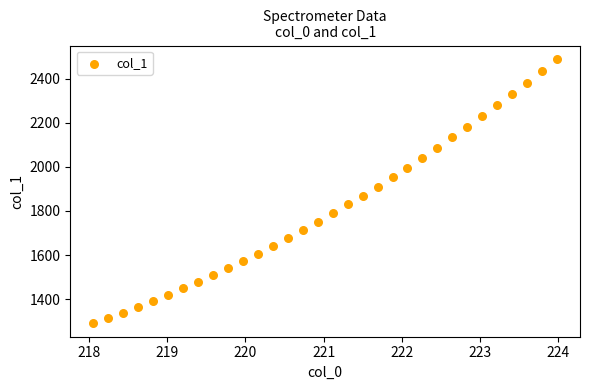

What is the range of Y values (max minus min)?

1202.3